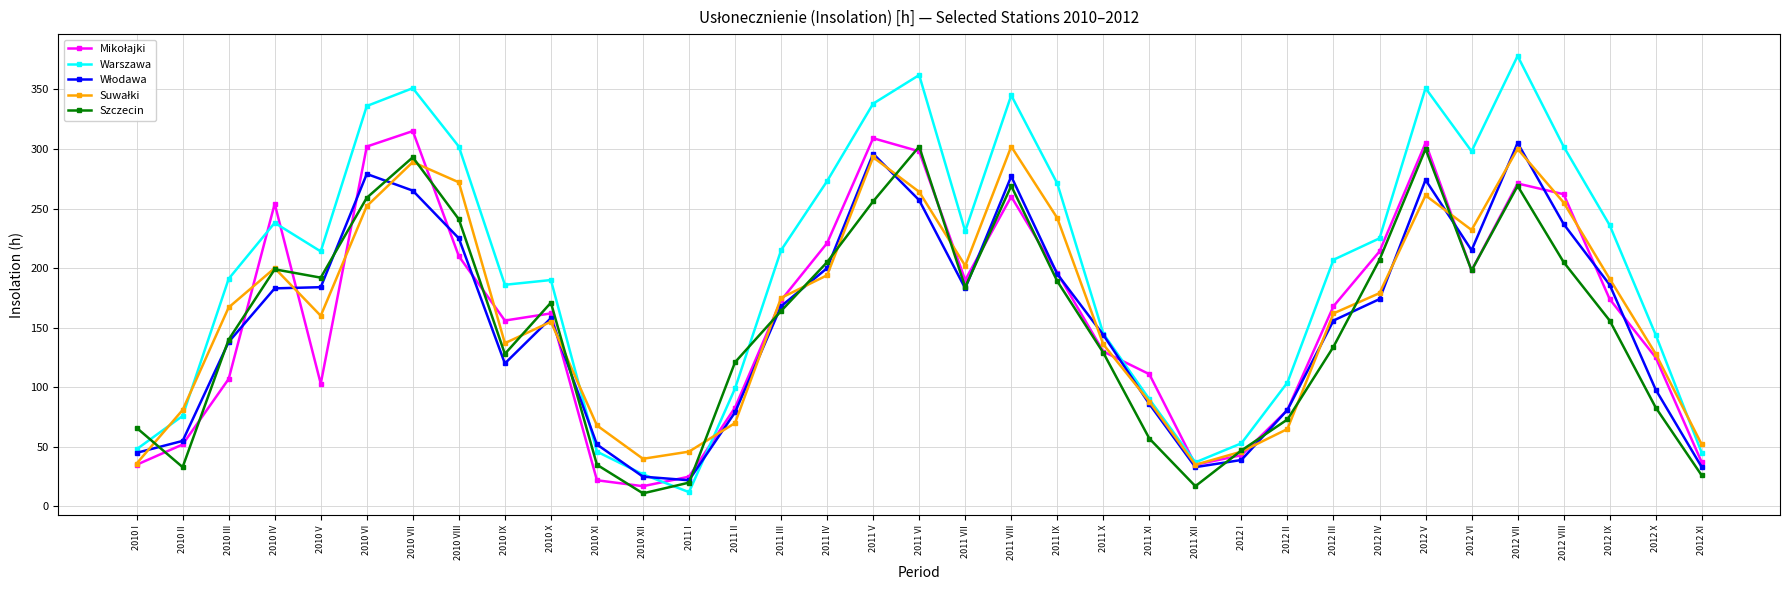

Where does the Szczecin series first go above 164?

2010 IV